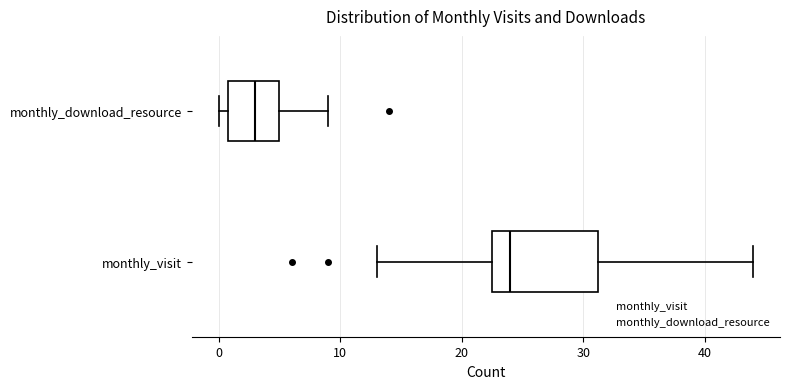

Reading bottom to top, read every box against the x-axis: the position of its median line, the range the box covers, and the ends of its whiskers. The values are not printed on the chart, so give them approximately, as read against the axis.

monthly_visit: median 24, box 23 to 31, whiskers 13 to 44
monthly_download_resource: median 3, box 1 to 5, whiskers 0 to 9